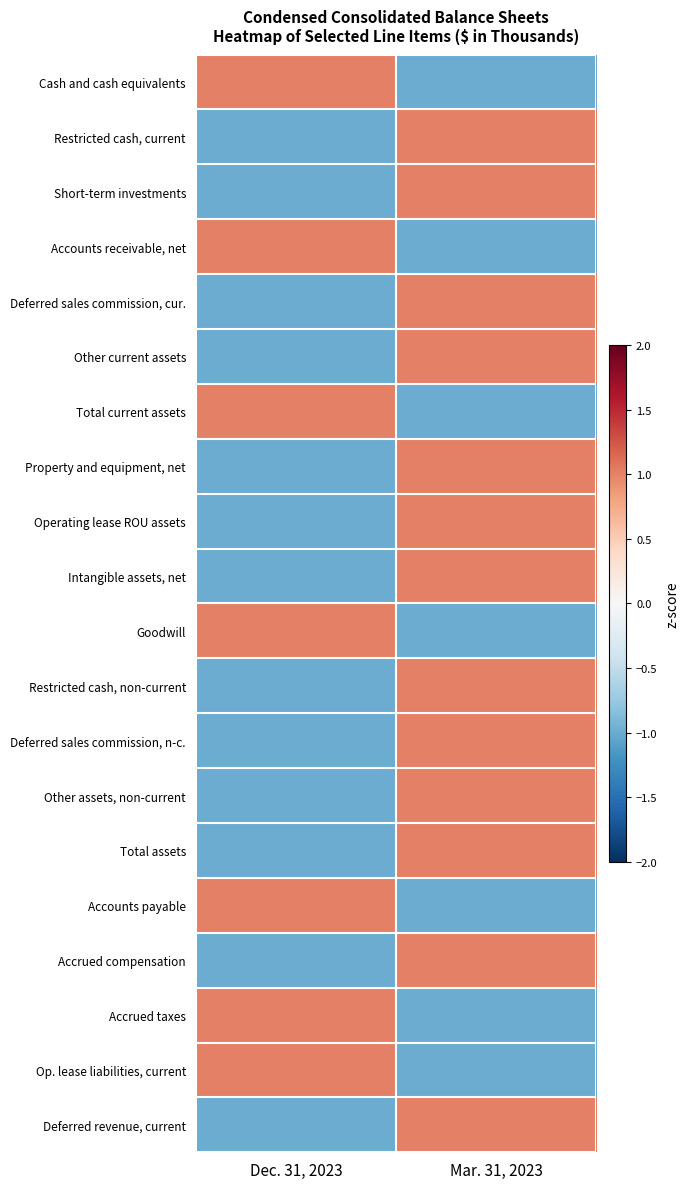

At which category does the chart reach its peak across all series?

Dec. 31, 2023